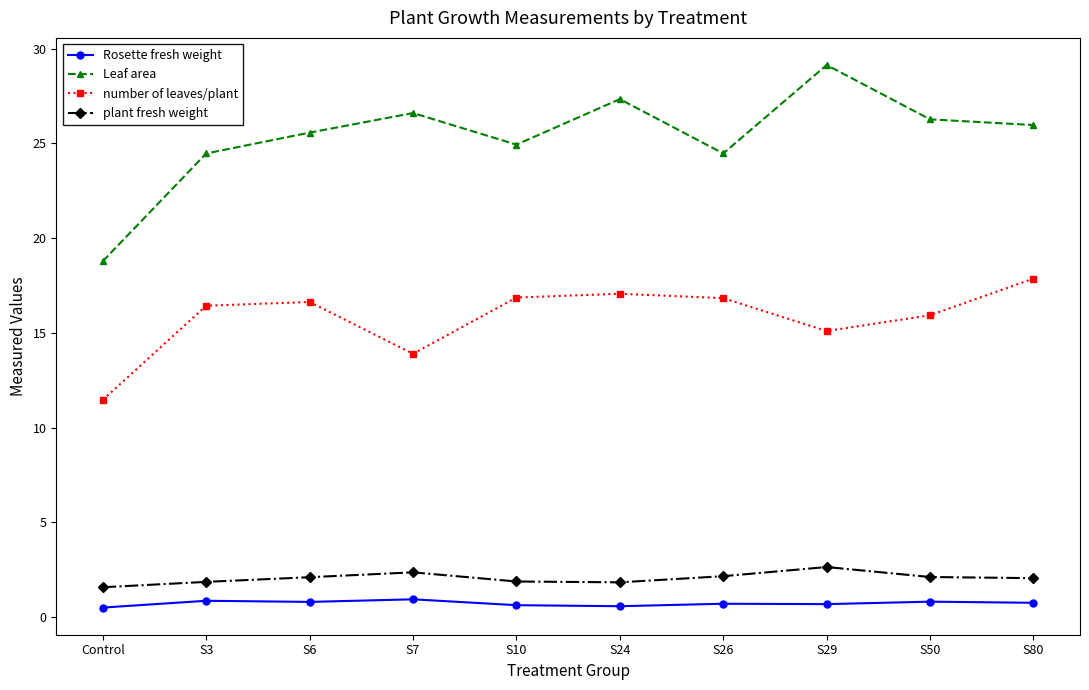

True or false: Leaf area and number of leaves/plant intersect in this chart.

False